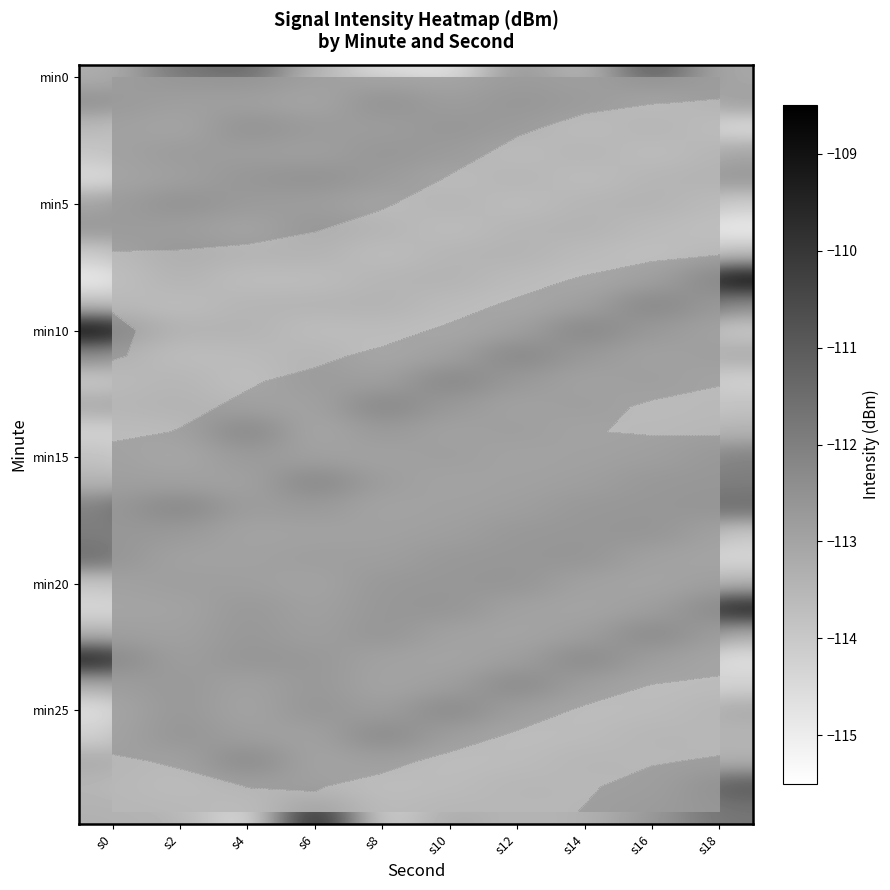

What is the difference between the maximum and minimum values in the min0 series?

3.7